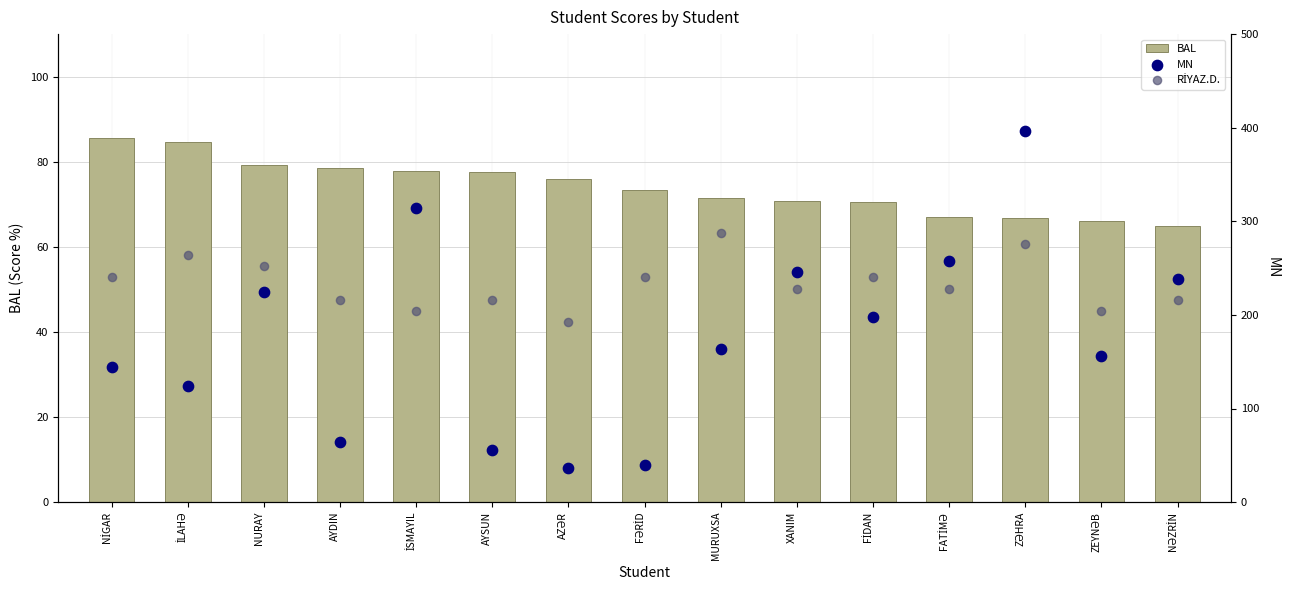

Which series contains the lowest Y value?

MN